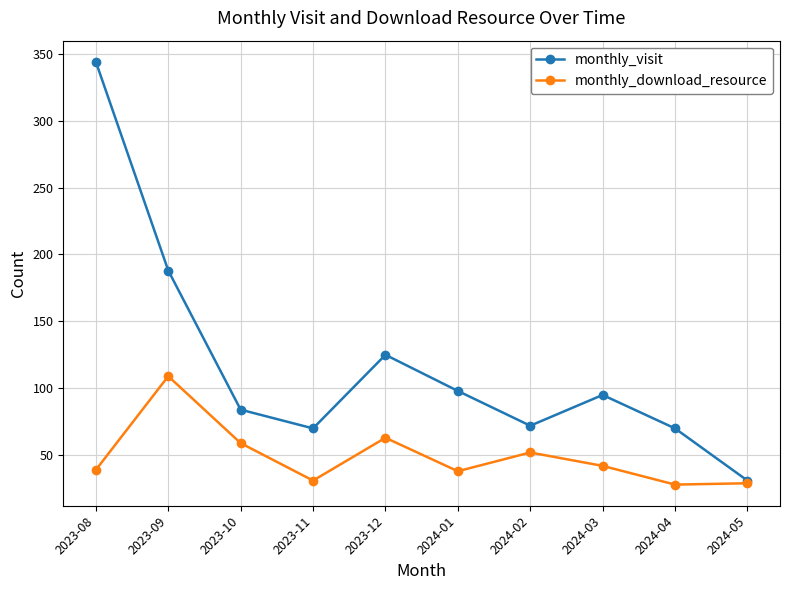

Rank the series by their average value, from lowest to highest.

monthly_download_resource, monthly_visit